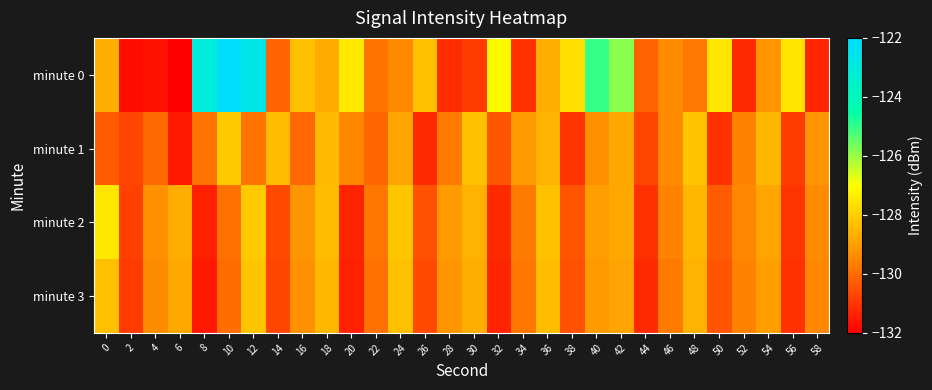

Which has a higher value, 2 or 12?

12